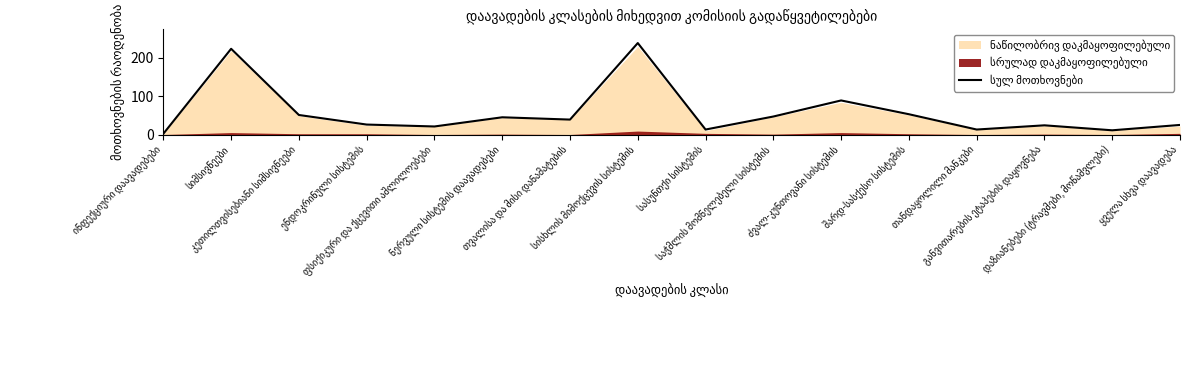

Reading left to right, list all the values displayed in this chart.

2	224	51	26	21	45	39	239	13	47	89	53	13	24	11	25